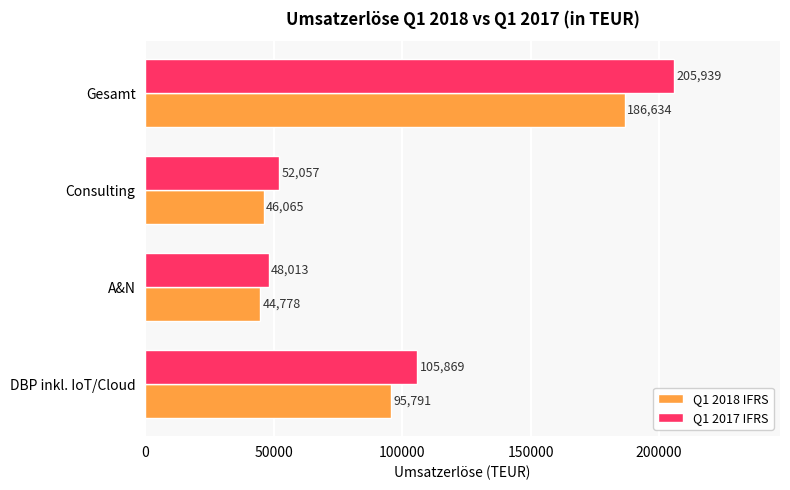

True or false: Q1 2018 IFRS has a value of 142711 at DBP inkl. IoT/Cloud.

False